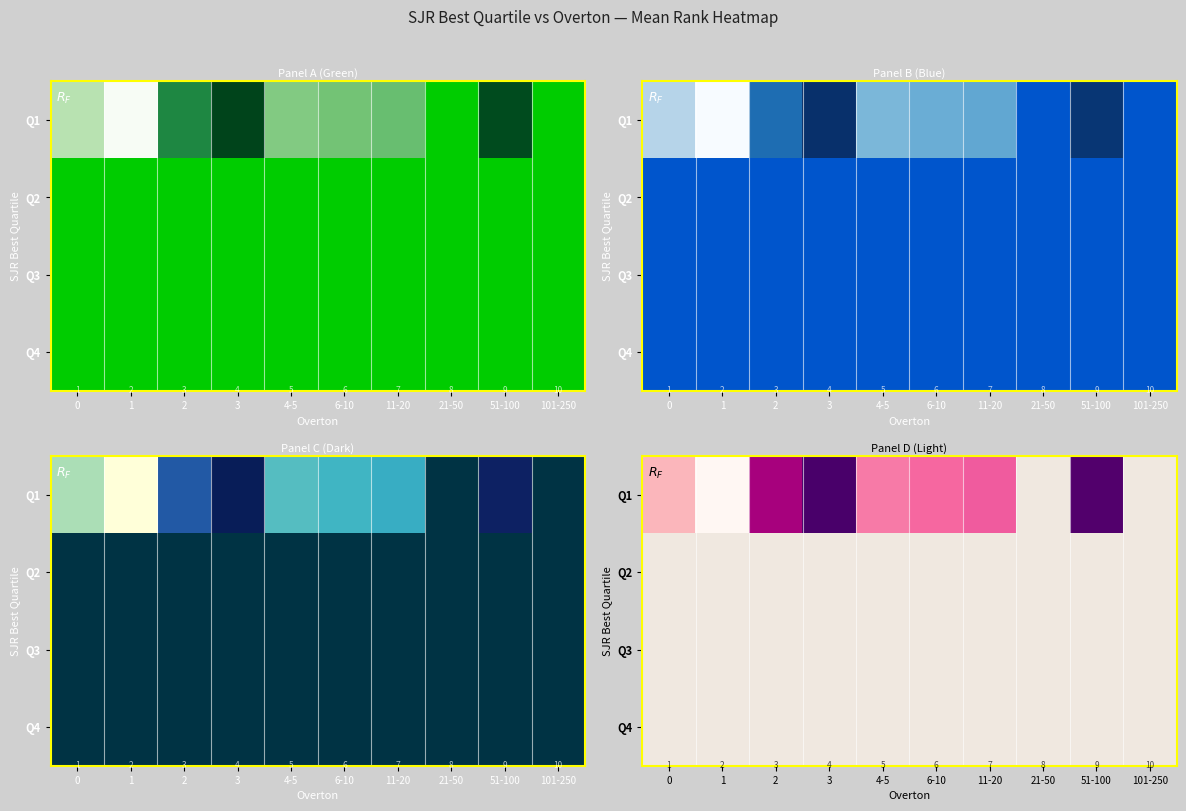

What is the difference between the maximum and minimum values in the Q1 series?

21.0